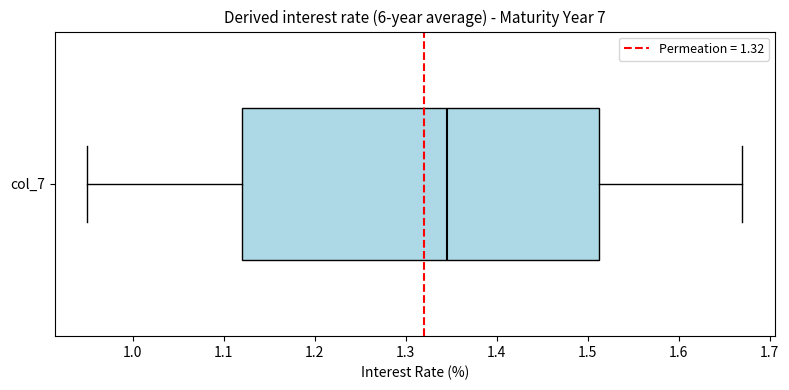

Read this box plot against the x-axis: the position of the median line, the range covered by the box, and the ends of both whiskers. The values are not printed on the chart, so give them approximately, as read against the axis.

median 1.35, box 1.12 to 1.51, whiskers 0.95 to 1.67